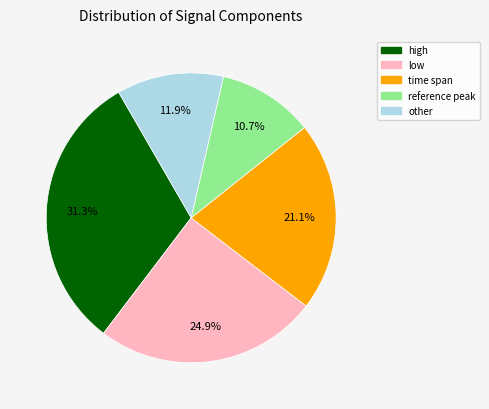

Does any single category account for the majority?

No